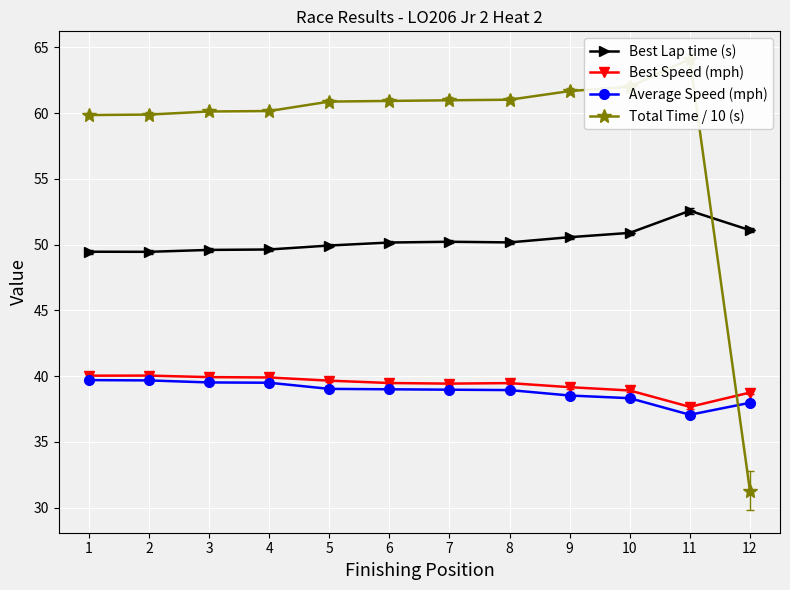

What is the minimum value for Best Lap time (s)?

49.5